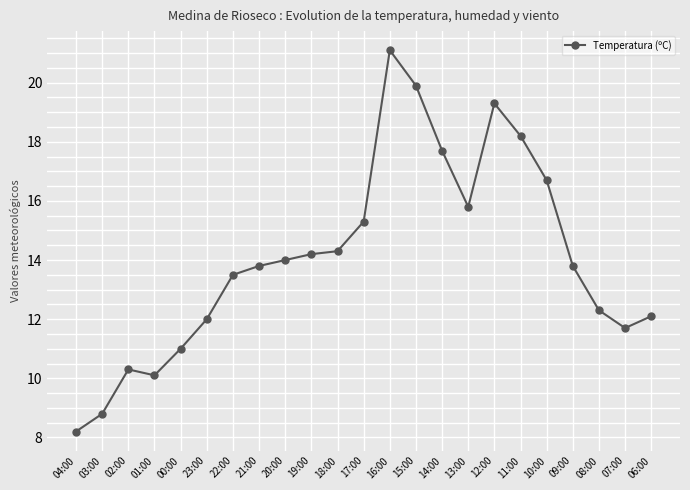

True or false: there are more than 1 points higher than both neighbors.

True